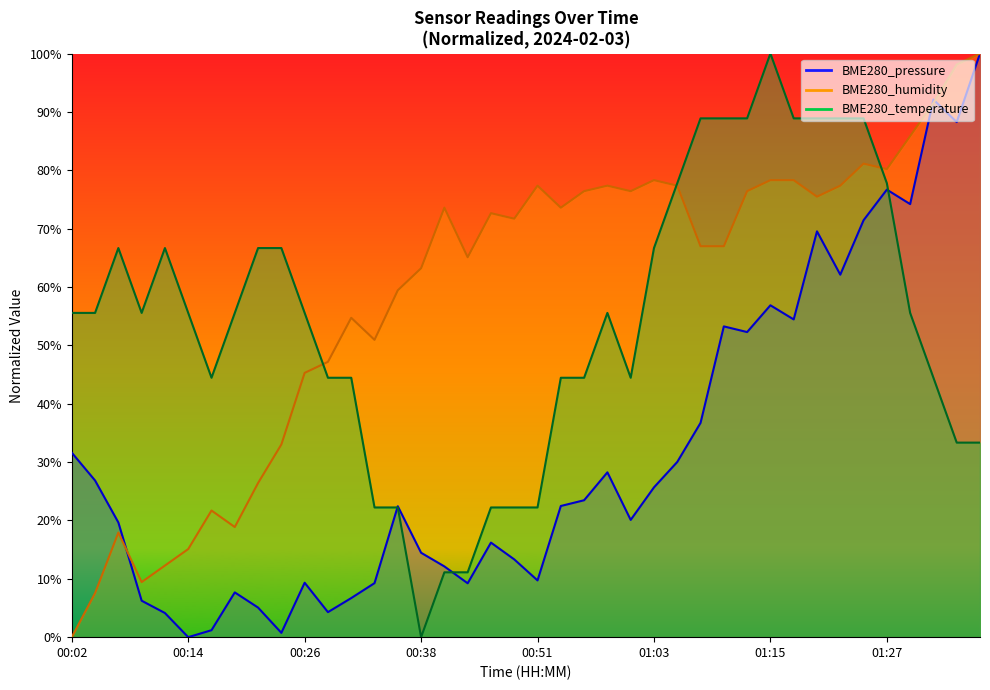

Which has a higher value, 00:02 or 00:46?

00:02